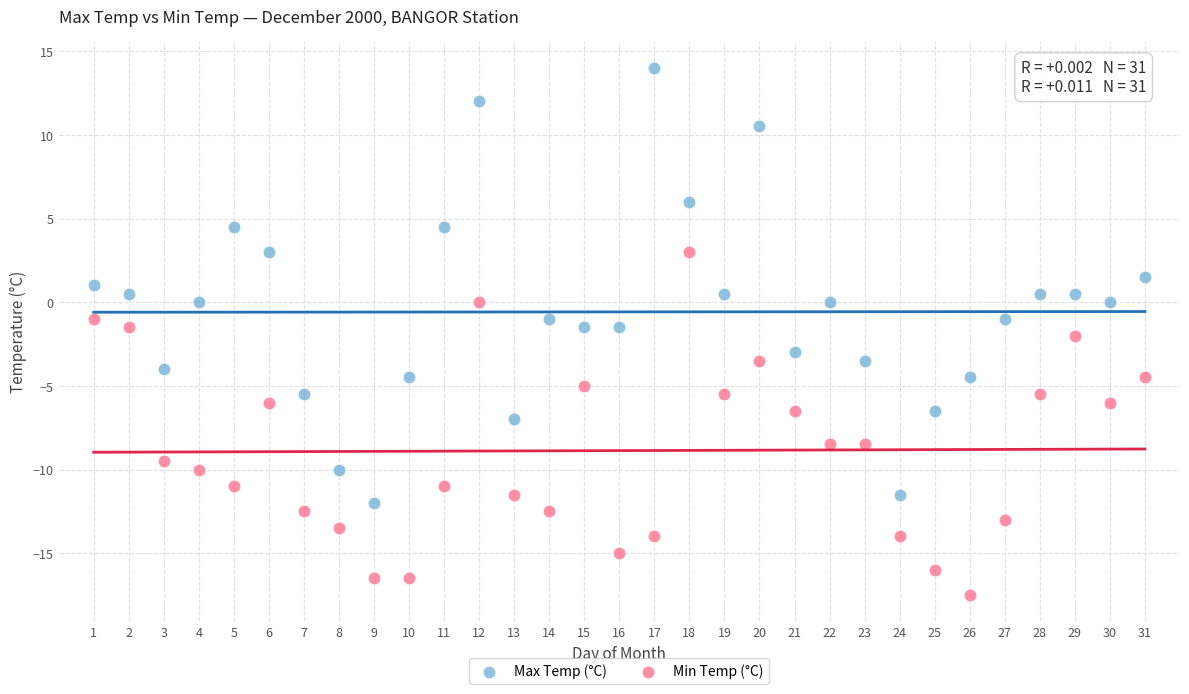

Which series reaches the minimum Y coordinate?

Min Temp (°C)